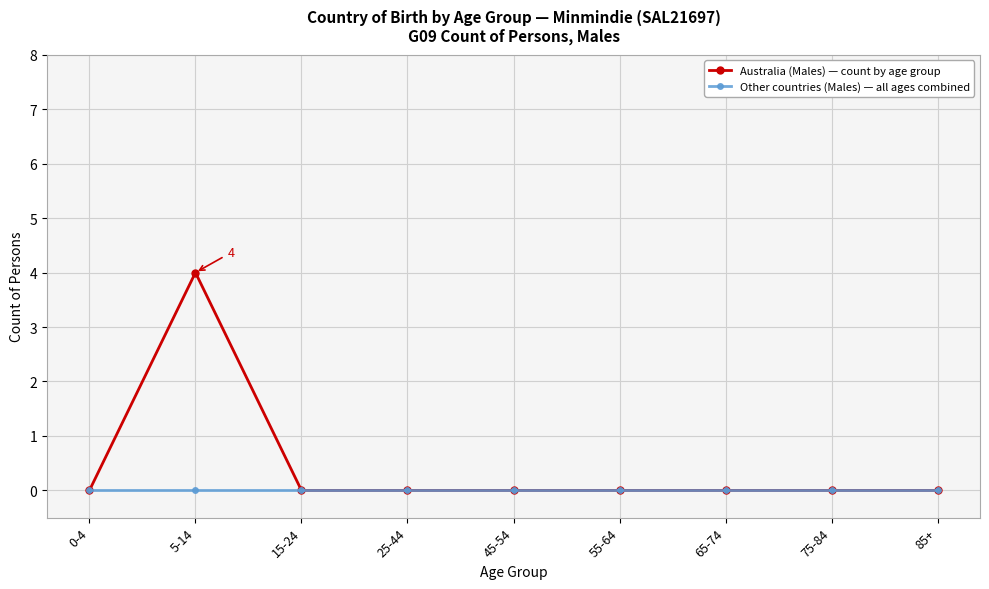

Reading left to right, transcribe all the data shown in this chart.

Australia (Males) — count by age group: 0	4	0	0	0	0	0	0	0
Other countries (Males) — all ages combined: 0	0	0	0	0	0	0	0	0